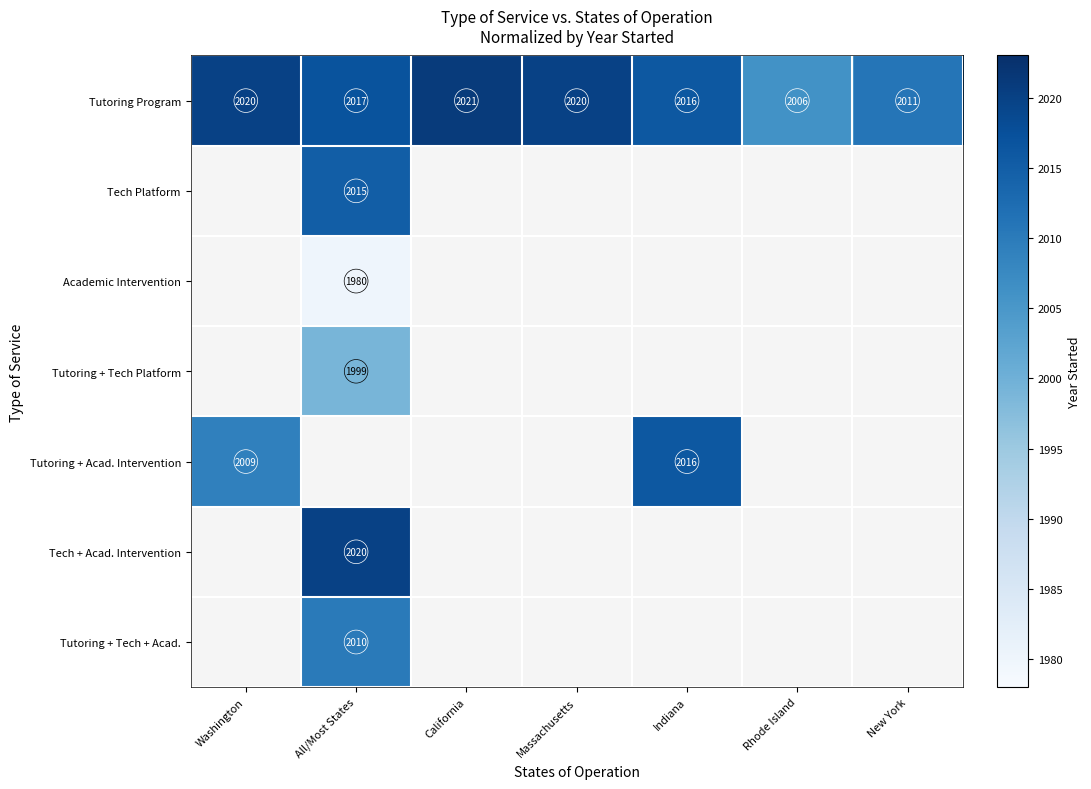

The Tutoring + Tech + Acad. series shows 2010 at All/Most States. True or false?

True